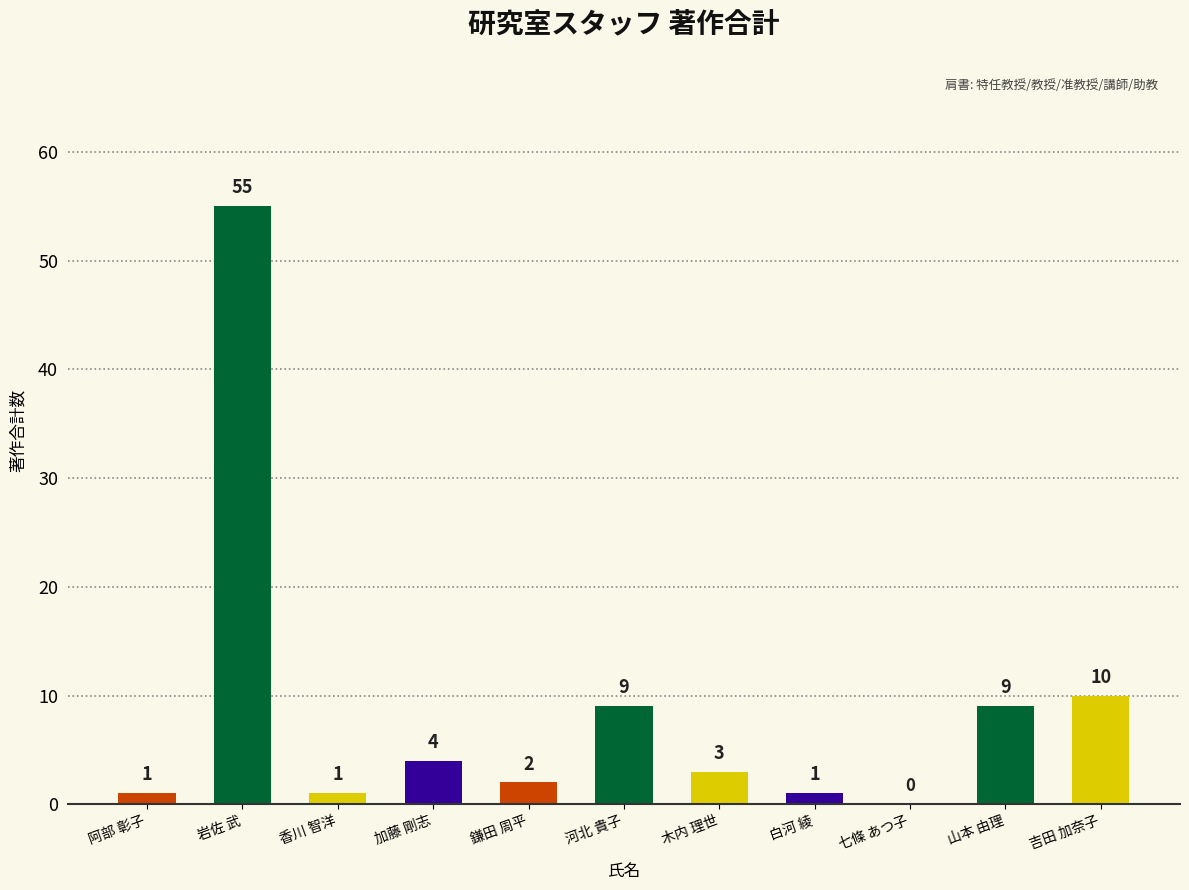

Reading left to right, list all the values displayed in this chart.

阿部 彰子=1	岩佐 武=55	香川 智洋=1	加藤 剛志=4	鎌田 周平=2	河北 貴子=9	木内 理世=3	白河 綾=1	七條 あつ子=0	山本 由理=9	吉田 加奈子=10